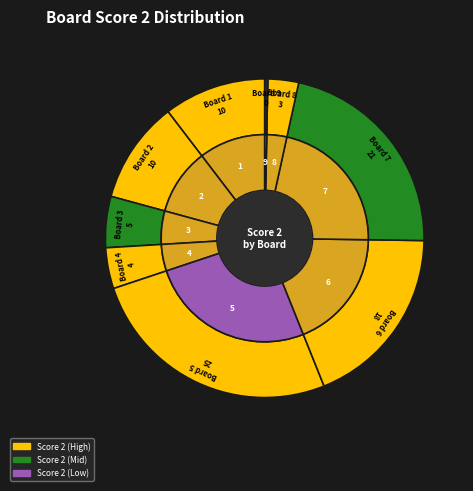

Do 7 and 9 together represent more than half of the pie?

No